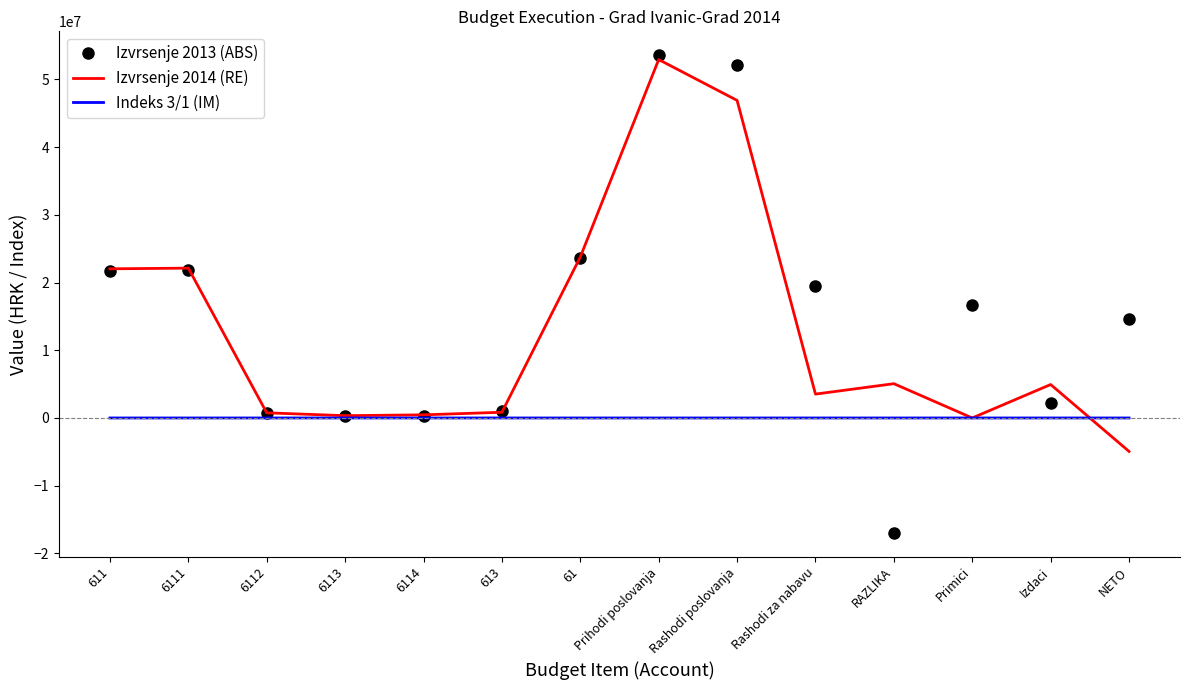

Which series changed the most between 6114 and Primici?

Izvrsenje 2013 (ABS)